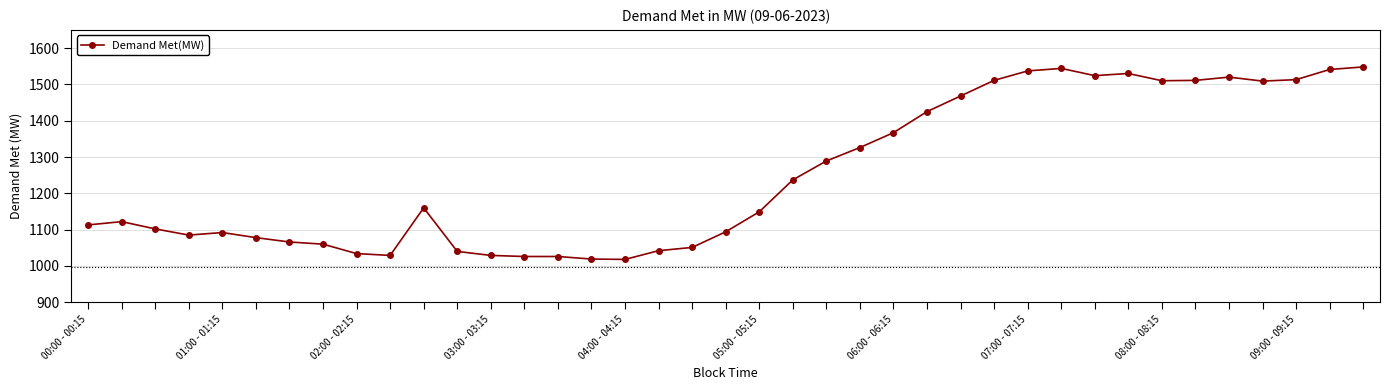

What is the sum of all values?

48845